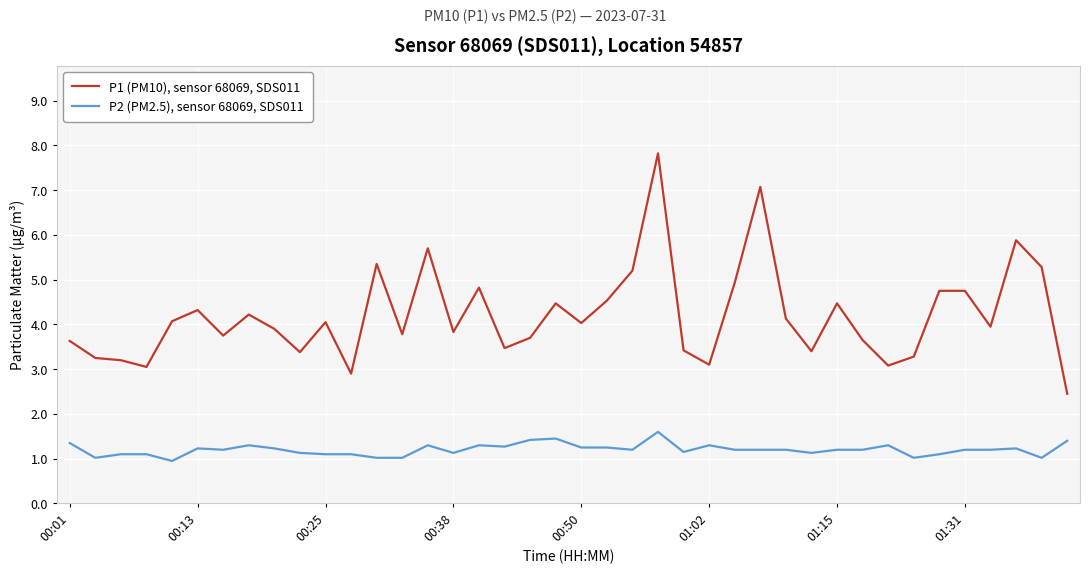

What are all the series names shown in the legend?

P1 (PM10), sensor 68069, SDS011, P2 (PM2.5), sensor 68069, SDS011